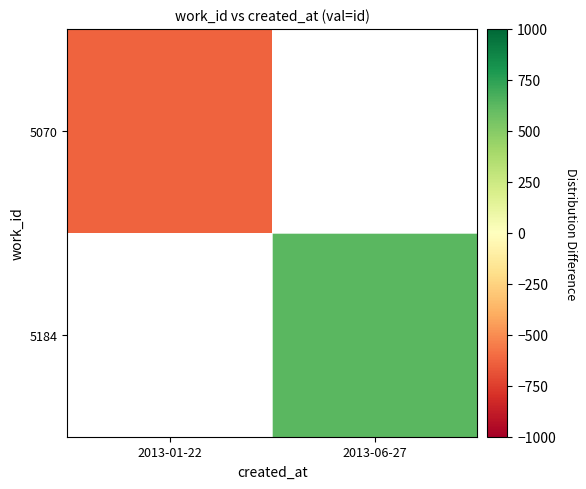

At 2013-06-27, list the series in order from smallest to largest.

5070, 5184